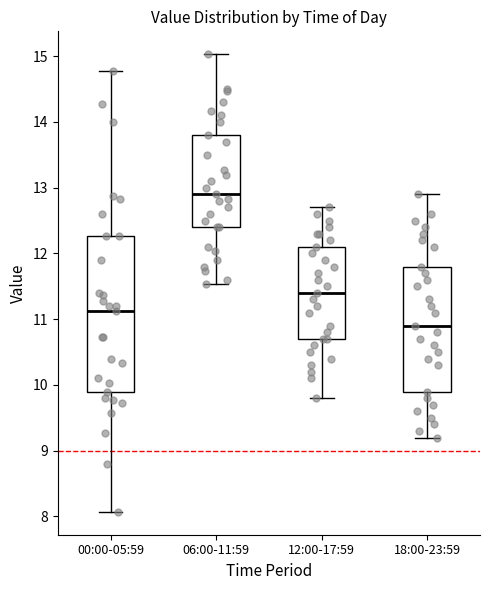

Where does the upper whisker of the box for 00:00-05:59 end on the y-axis? The values are not printed on the chart, so give them approximately, as read against the axis.

14.8